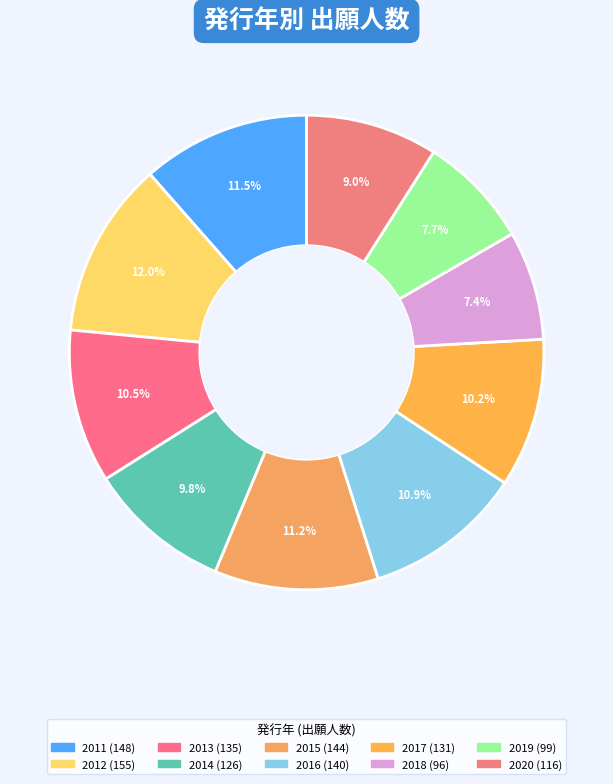

What percentage do 2018 and 2011 together represent?

18.9%